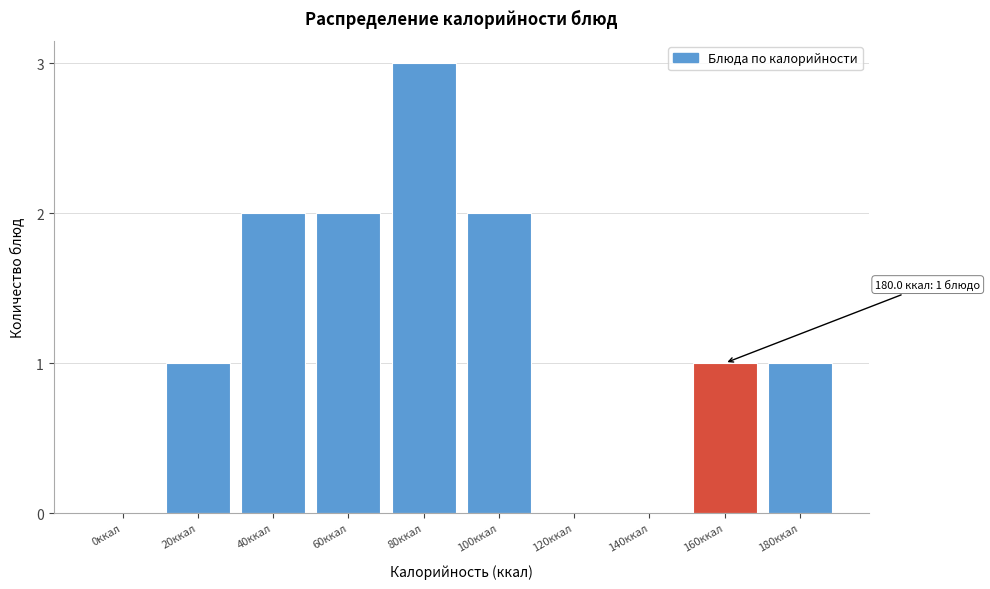

Reading right to left, list all the values displayed in this chart.

180ккал=1	160ккал=1	140ккал=0	120ккал=0	100ккал=2	80ккал=3	60ккал=2	40ккал=2	20ккал=1	0ккал=0